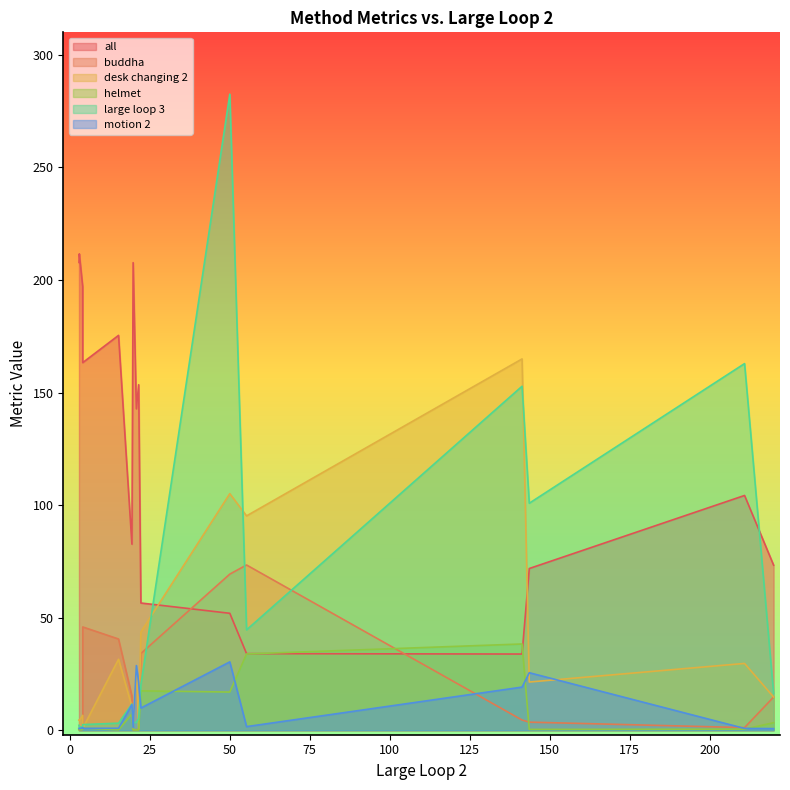

What is the difference between the maximum and minimum values in the large loop 3 series?

281.1